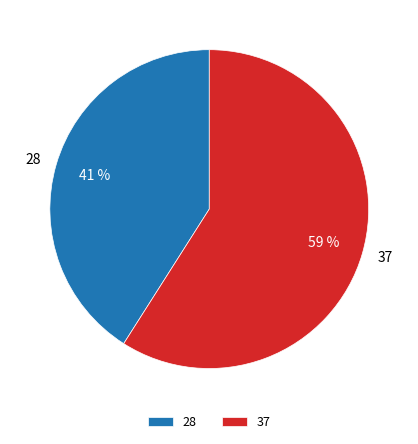

Rank the categories by value from lowest to highest.

28, 37